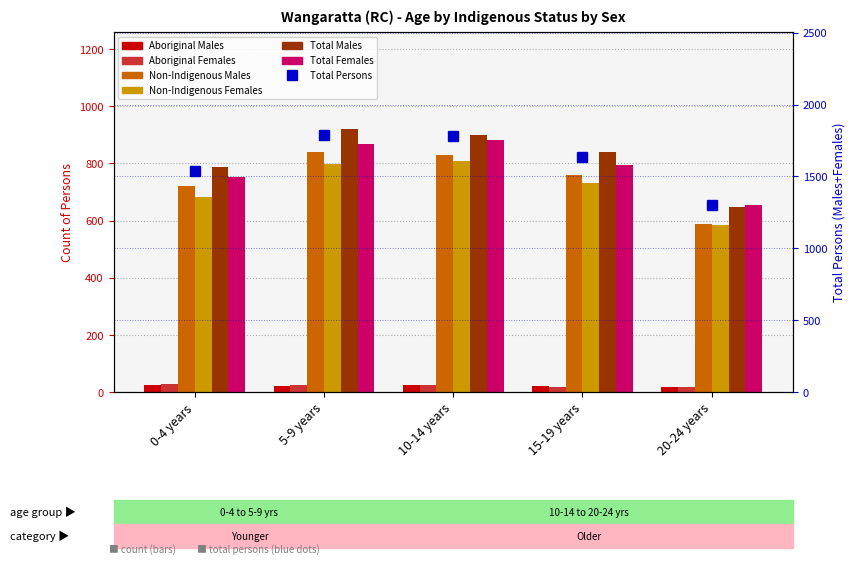

True or false: Non-Indigenous Males has a value of 1201 at 10-14 years.

False